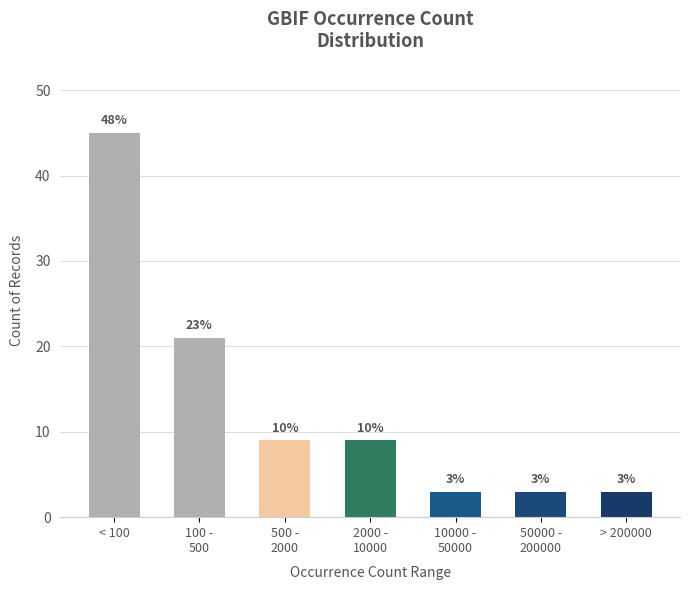

Does the chart contain any negative values?

No